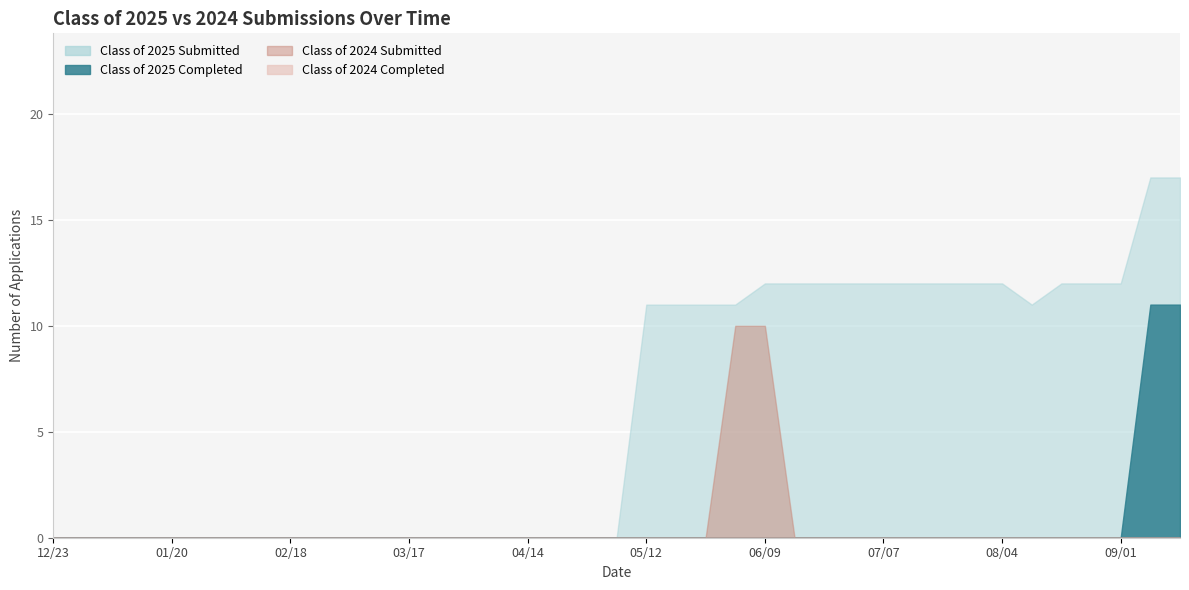

How many lines are shown in the chart?

4